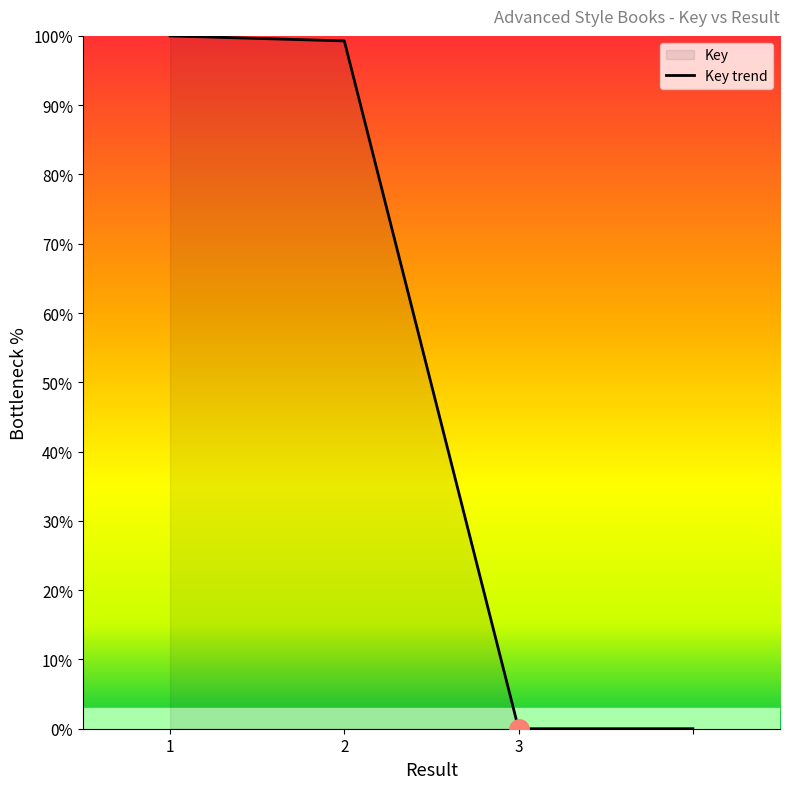

The value at  is -30.7. True or false?

False